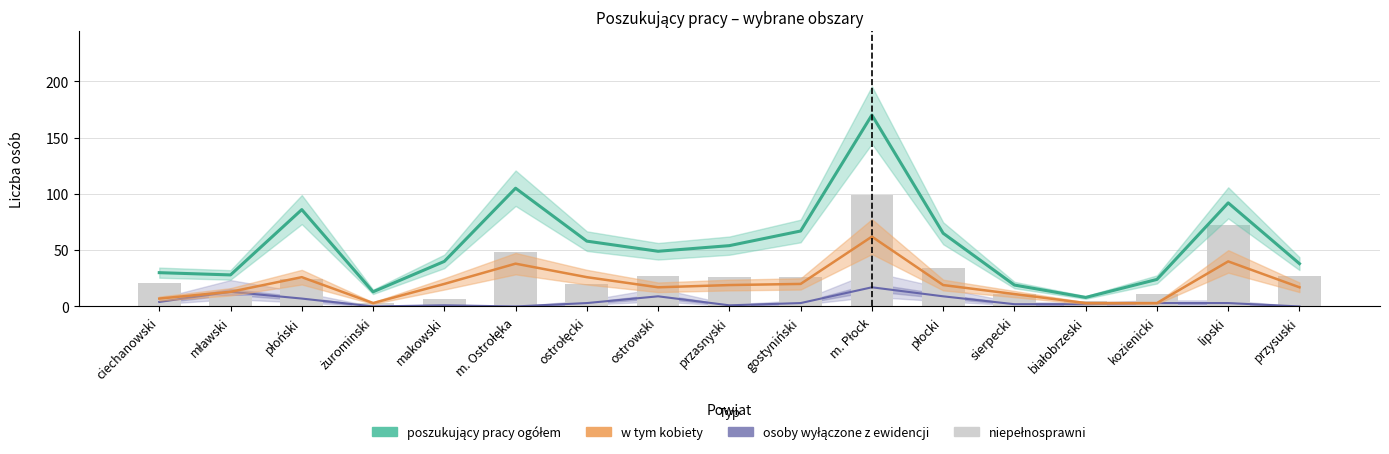

Which series has the widest spread of values?

poszukujący pracy ogółem